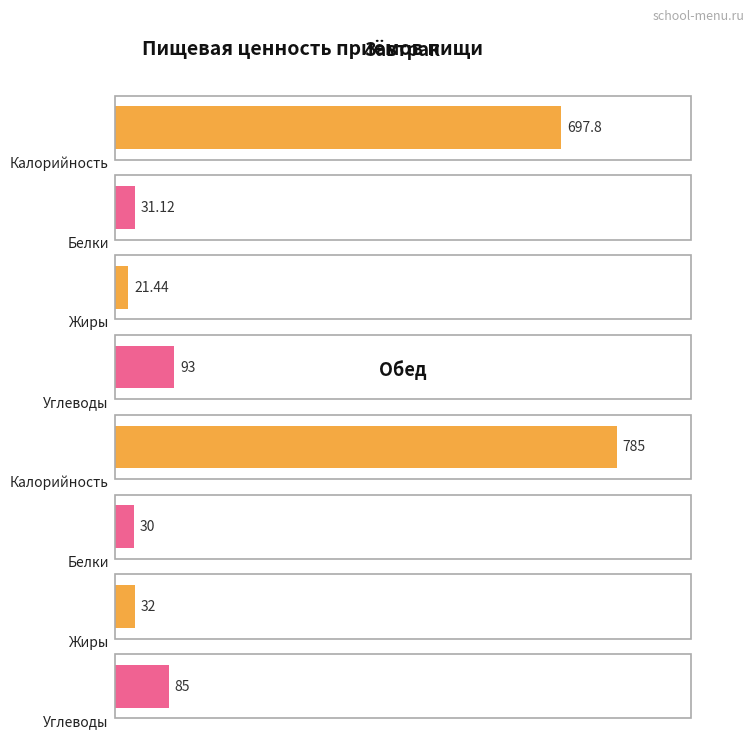

Rank the series at Обед from lowest to highest value.

Белки, Жиры, Углеводы, Калорийность